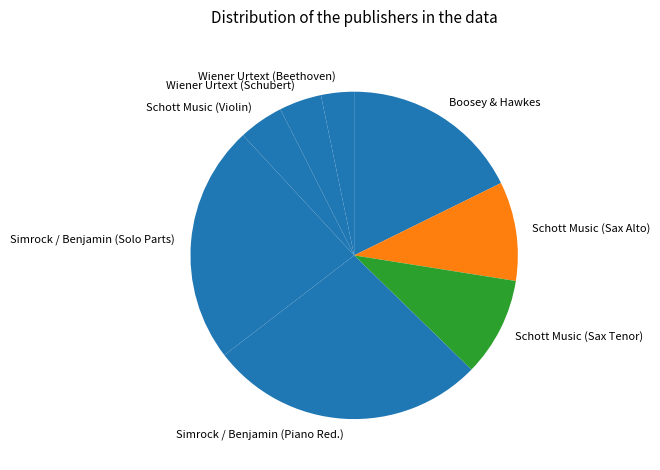

Is the sum of Schott Music (Sax Alto) and Wiener Urtext (Beethoven) greater than half?

No